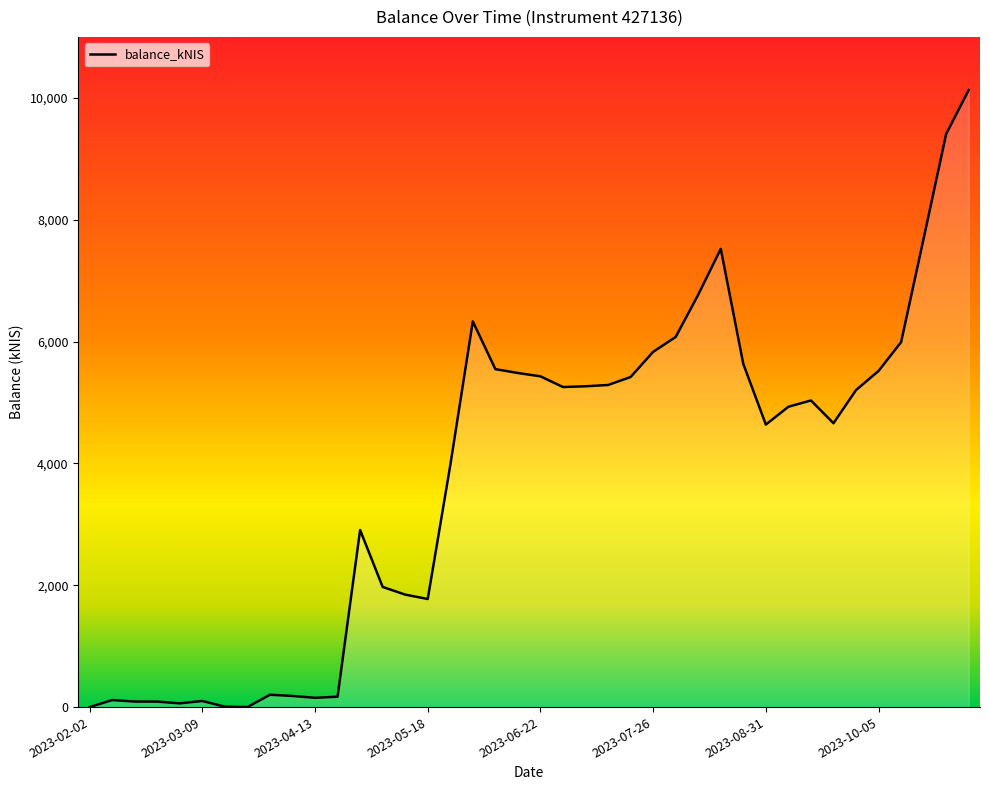

What is the greatest value displayed?

10127.2